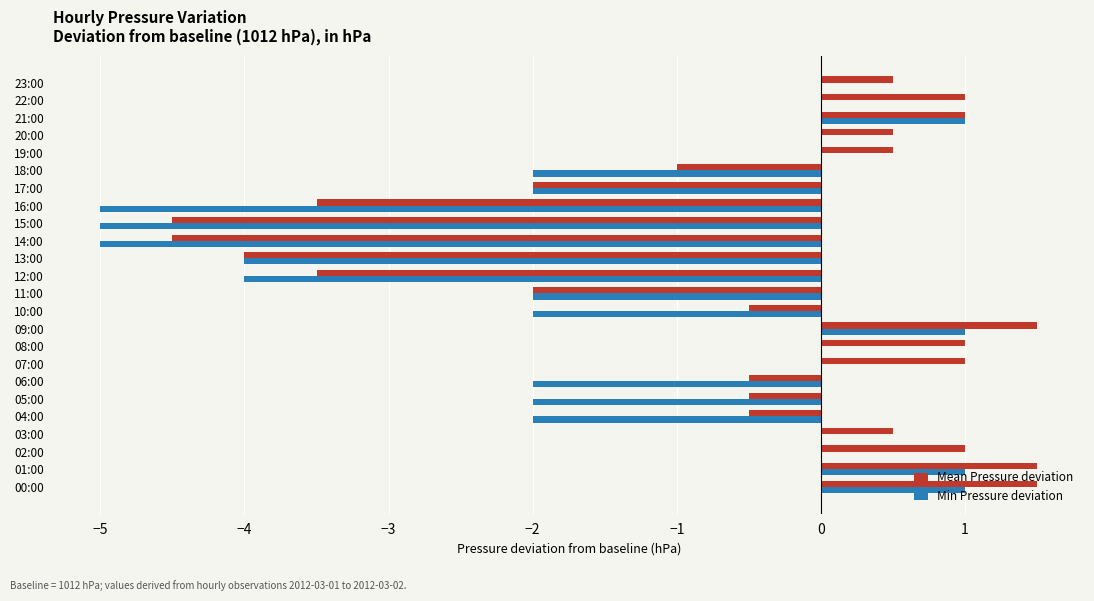

What is the sum of all Min Pressure deviation values?

-33.0